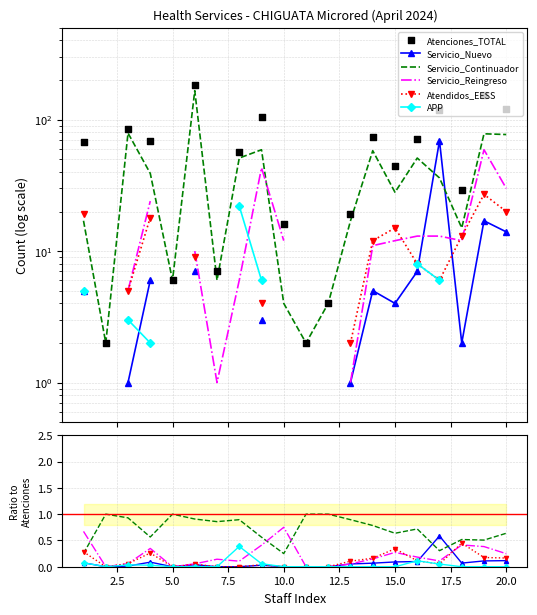

What are all the series names shown in the legend?

Servicio_Nuevo, Servicio_Continuador, Servicio_Reingreso, Atendidos_EESS, APP, Atenciones_TOTAL